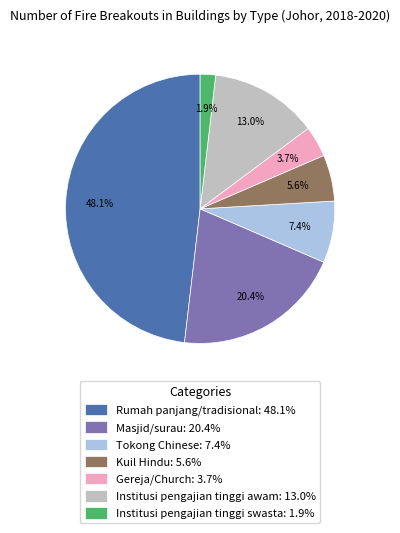

The Kuil Hindu slice represents 6% of the pie. True or false?

True